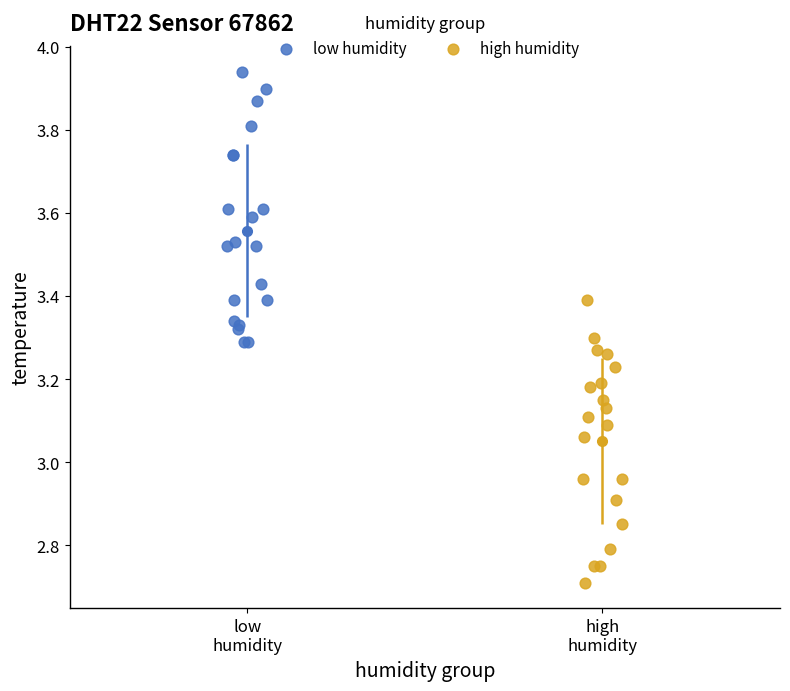

Which series has the largest Y range (max minus min)?

high humidity